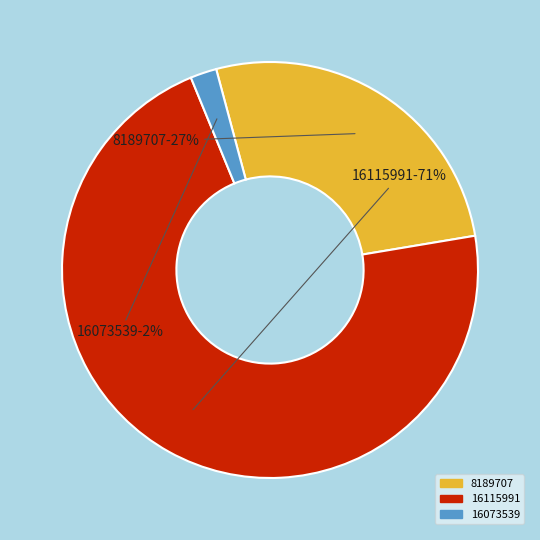

To the nearest percent, what is the difference between the largest and smallest slice percentages?

69%